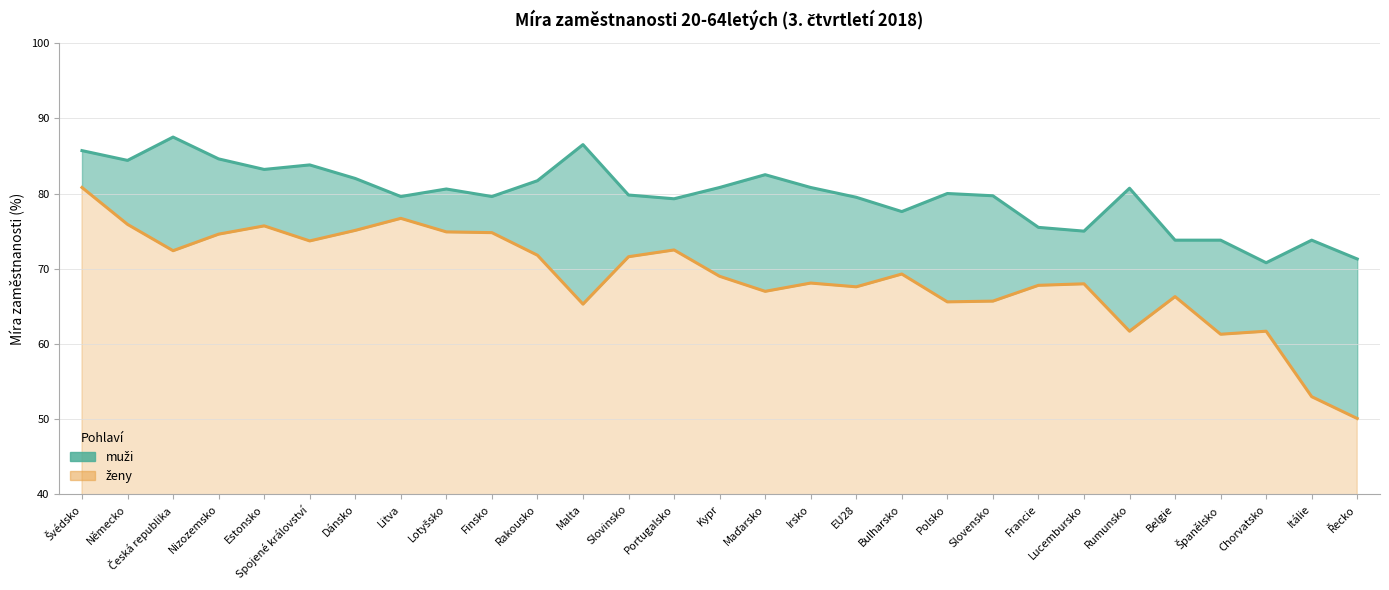

Between Portugalsko and Lucembursko, which series saw the biggest shift?

ženy